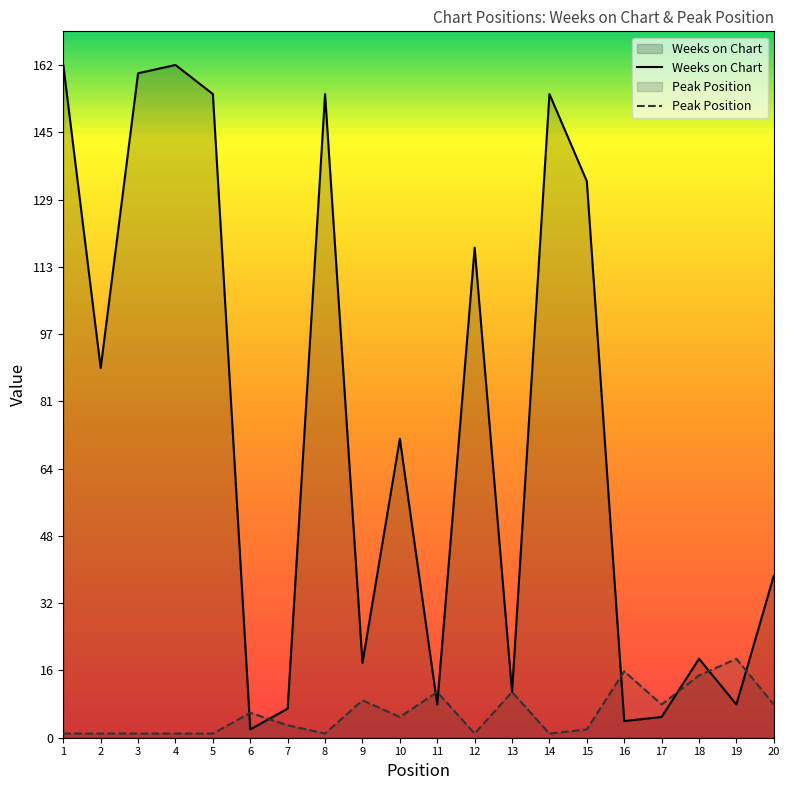

Between 16 and 13, which is larger?

13